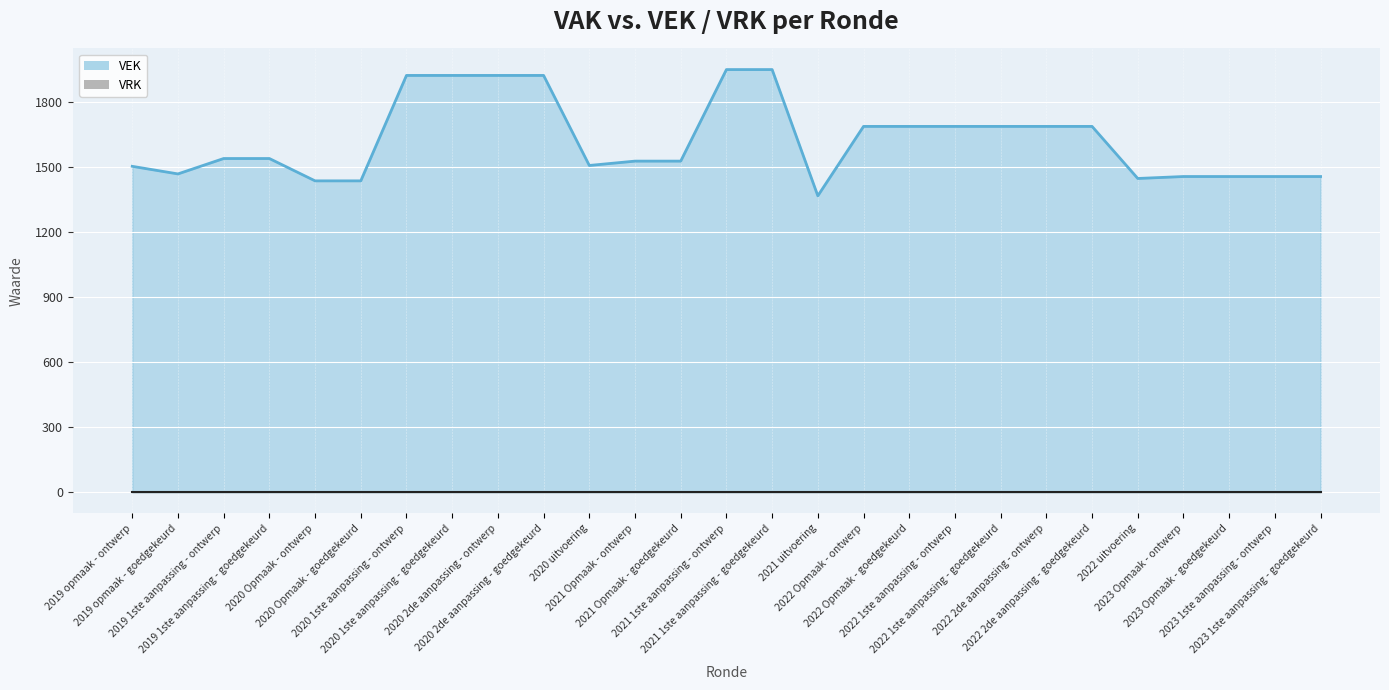

What is the change in value from 2019 1ste aanpassing - goedgekeurd to 2023 1ste aanpassing - goedgekeurd?

-83